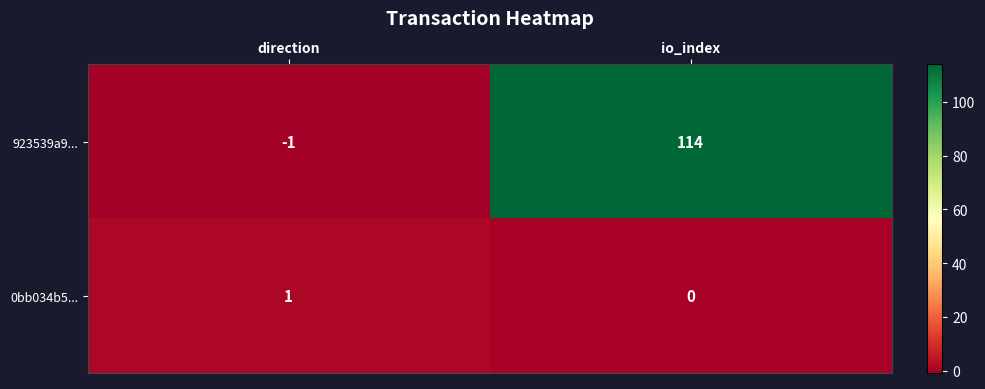

What is the difference between the 923539a9... values at io_index and direction?

115